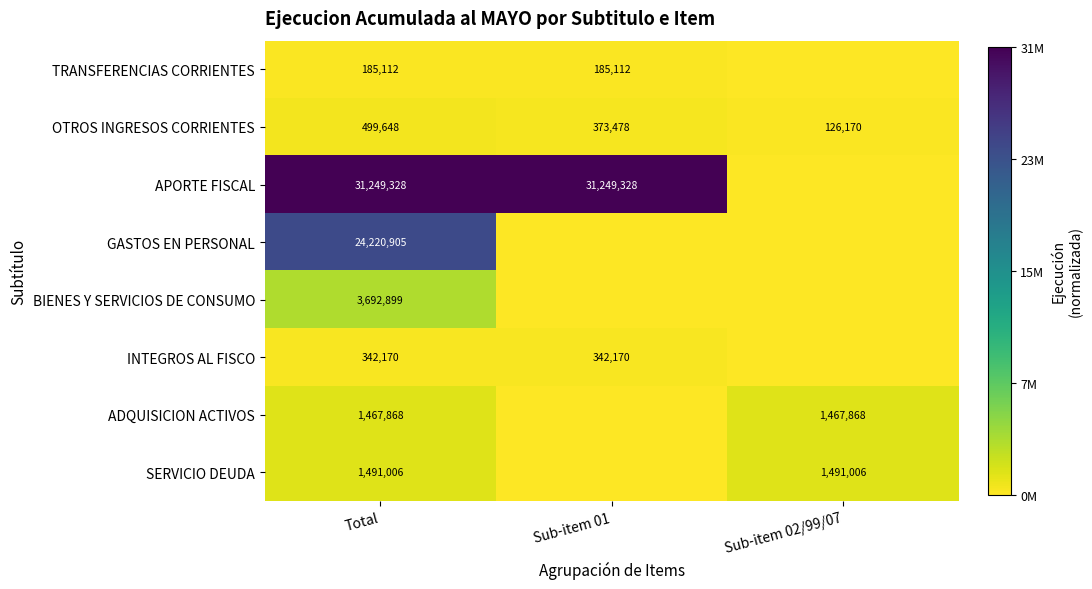

Is it true that INTEGROS AL FISCO equals 342170 at Sub-item 01?

True